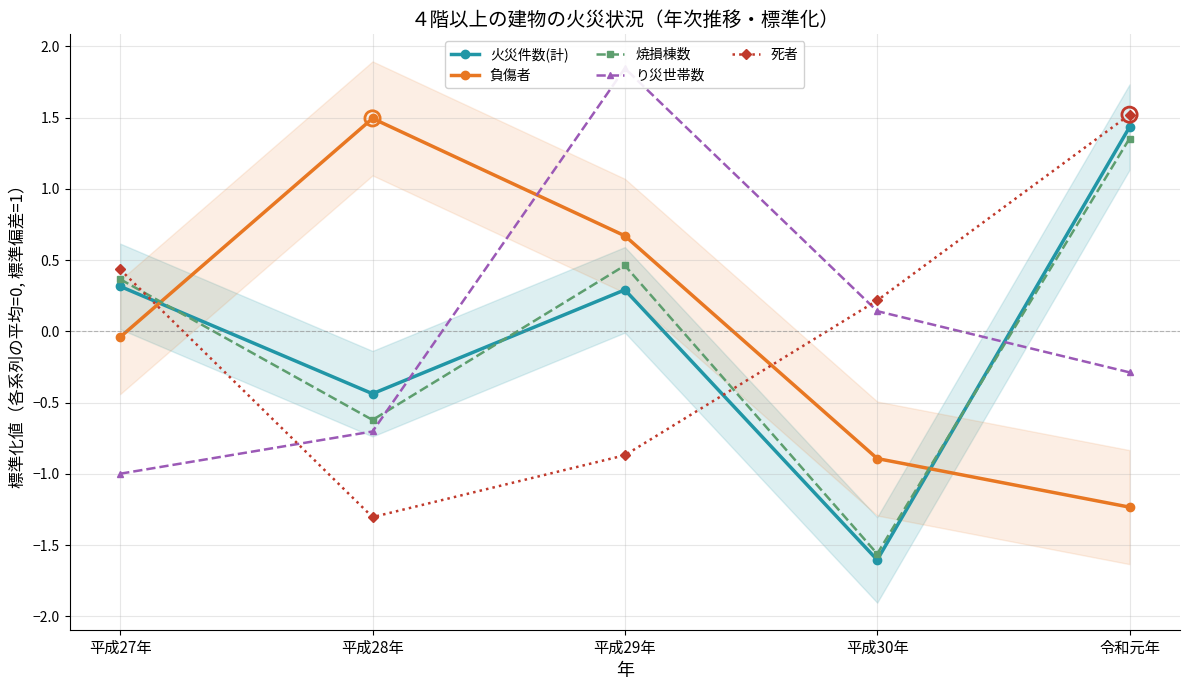

Is the value of 火災件数(計) at 令和元年 greater than the value of り災世帯数 at 平成30年?

Yes